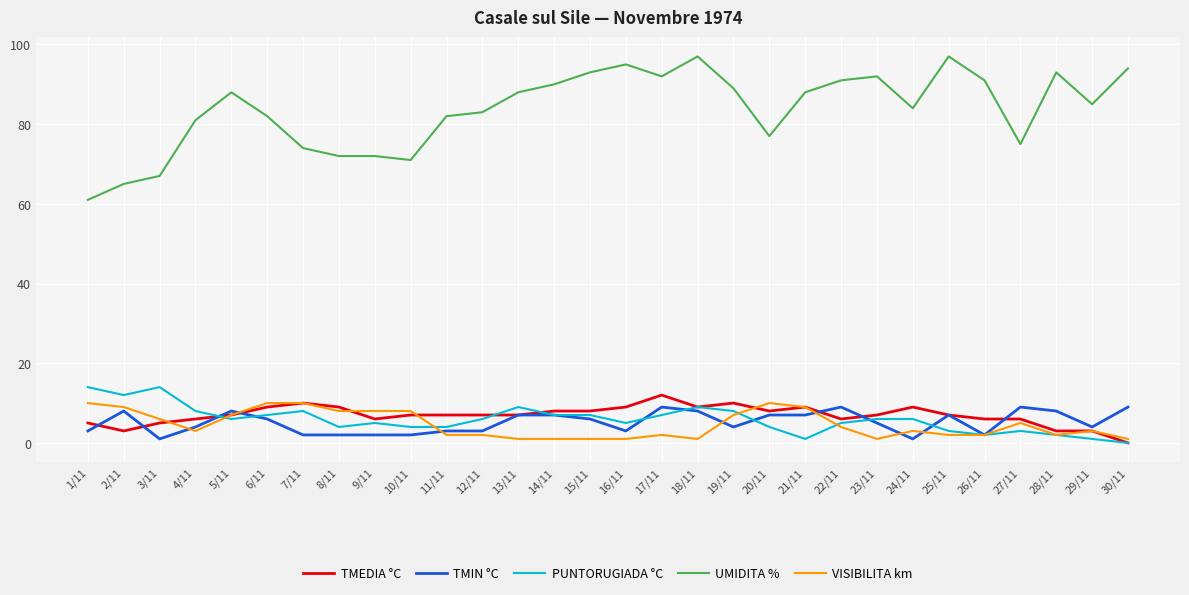

Between which two adjacent categories do VISIBILITA km and TMIN °C first intersect?

3/11 and 4/11